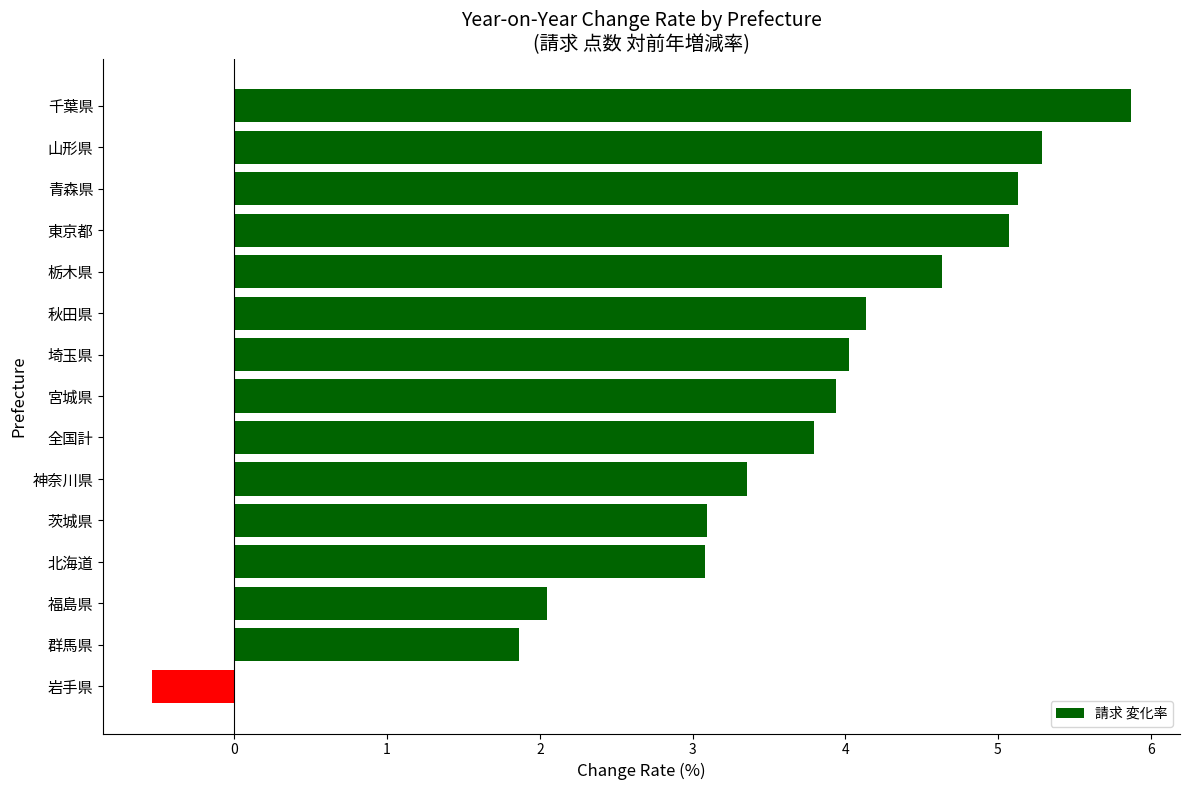

Reading top to bottom, list all the values displayed in this chart.

5.9	5.3	5.1	5.1	4.6	4.1	4.0	3.9	3.8	3.4	3.1	3.1	2.0	1.9	-0.5